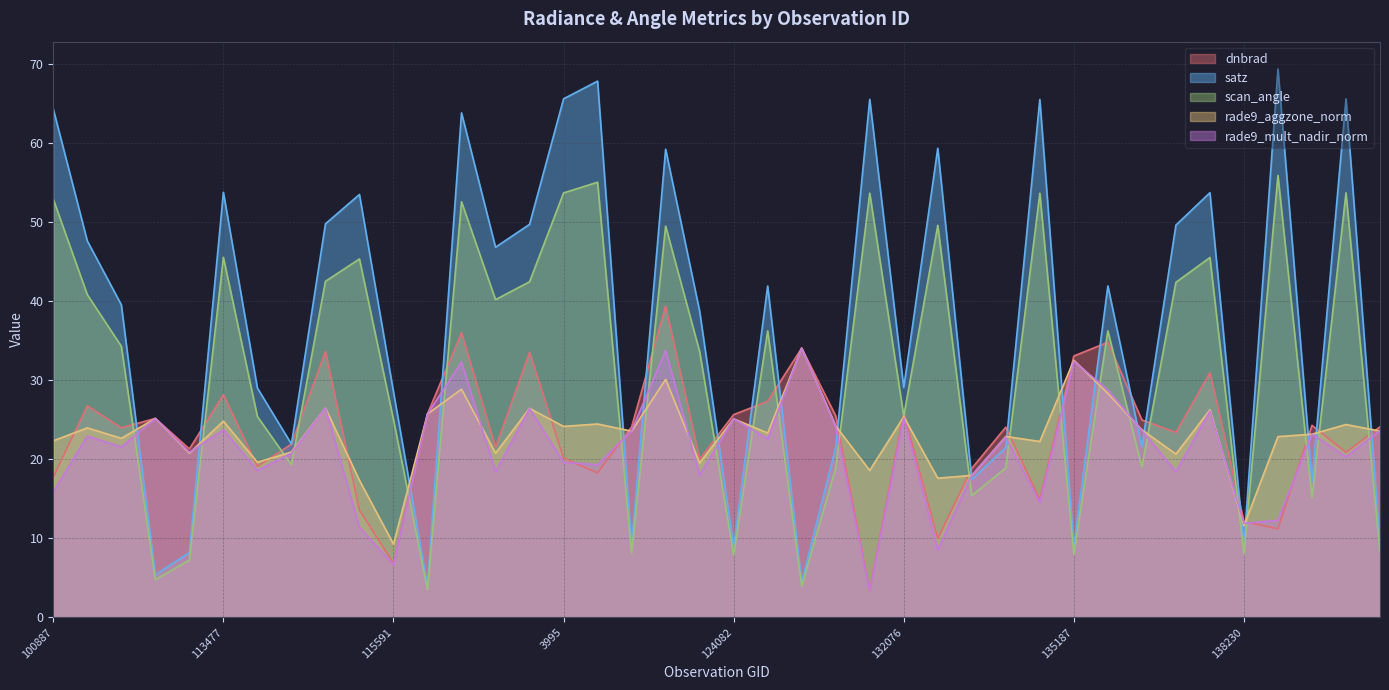

What position from the left is 115113?

8